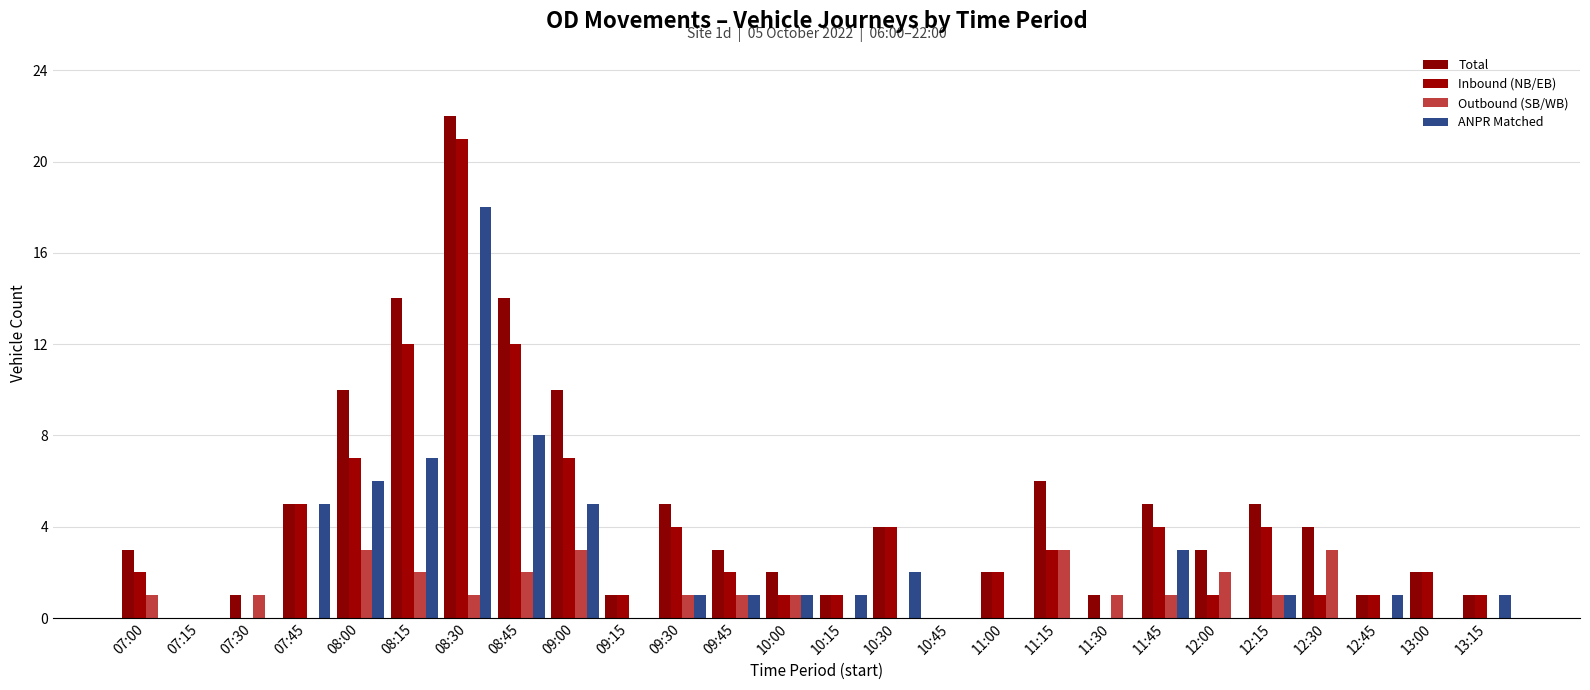

Reading left to right, transcribe all the data shown in this chart.

Total: 3	0	1	5	10	14	22	14	10	1	5	3	2	1	4	0	2	6	1	5	3	5	4	1	2	1
Inbound (NB/EB): 2	0	0	5	7	12	21	12	7	1	4	2	1	1	4	0	2	3	0	4	1	4	1	1	2	1
Outbound (SB/WB): 1	0	1	0	3	2	1	2	3	0	1	1	1	0	0	0	0	3	1	1	2	1	3	0	0	0
ANPR Matched: 0	0	0	5	6	7	18	8	5	0	1	1	1	1	2	0	0	0	0	3	0	1	0	1	0	1